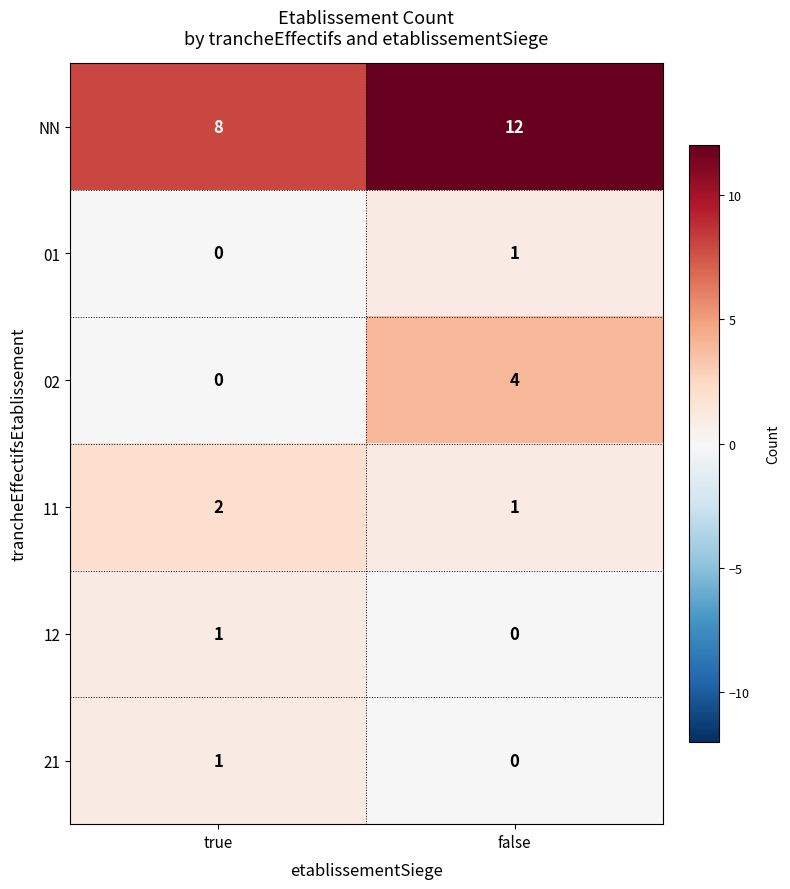

What is the sum of all 02 values?

4